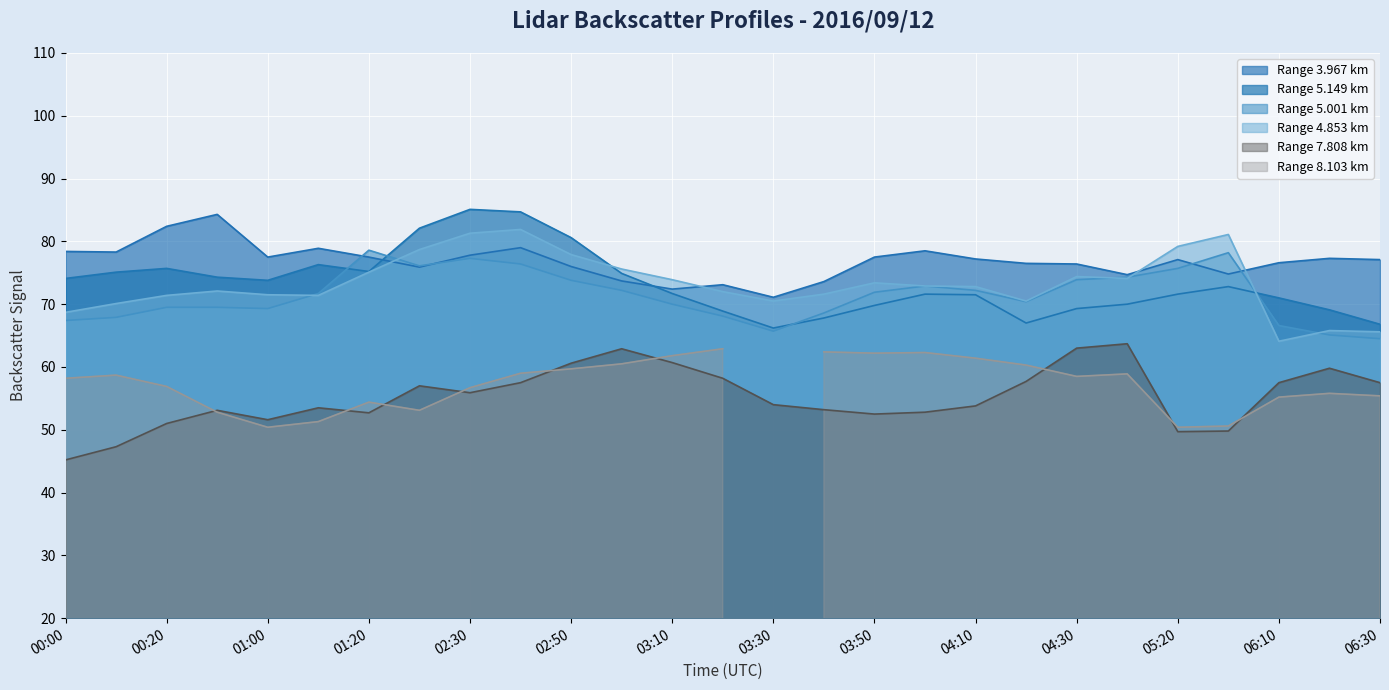

What is the lowest value of the Range 4.853 km series?

64.1